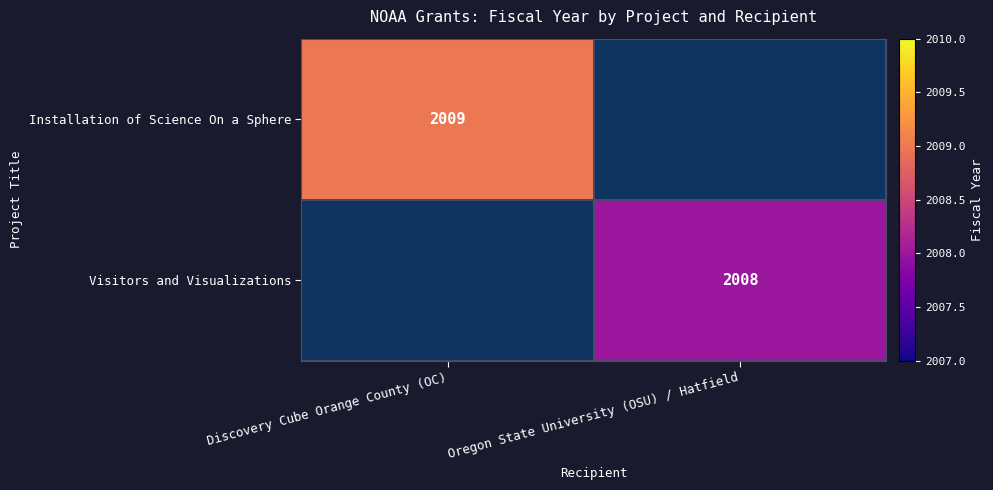

The Installation of Science On a Sphere series shows 415 at Discovery Cube Orange County (OC). True or false?

False